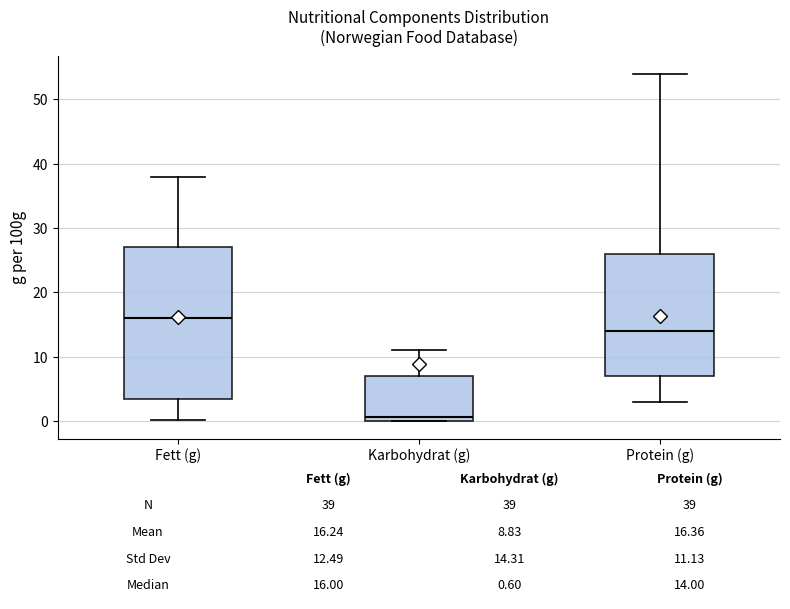

Which box's median line is the lowest?

Karbohydrat (g)